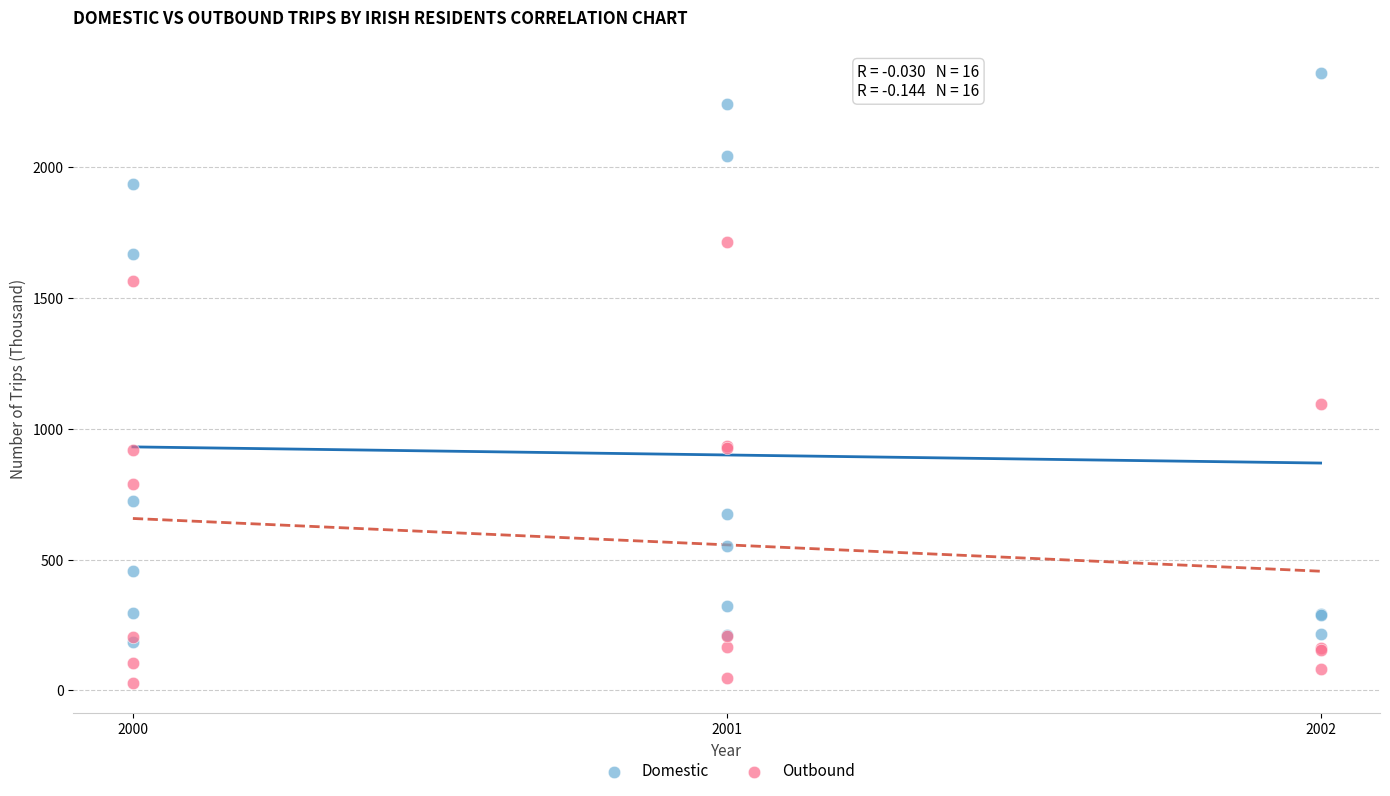

In the Domestic series, what Y value is closest to 1272?

1669